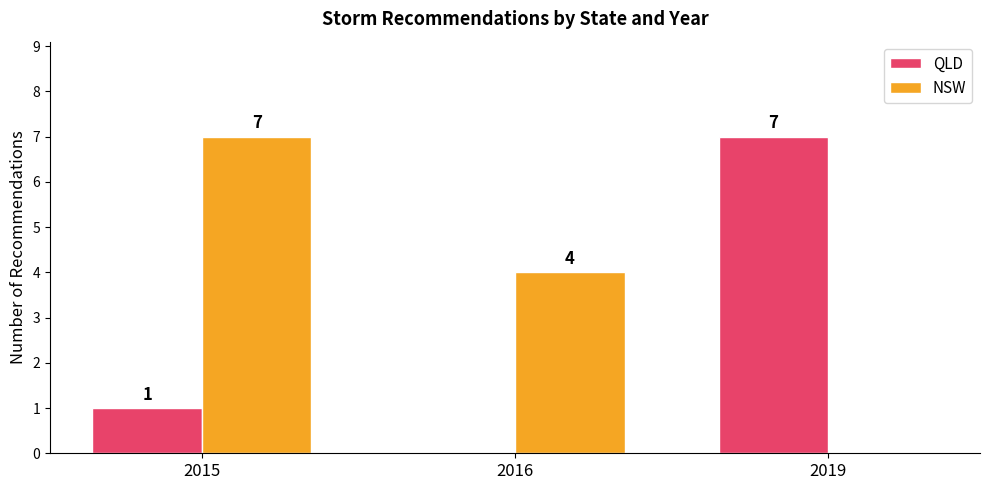

Where does the NSW series first go above 4?

2015